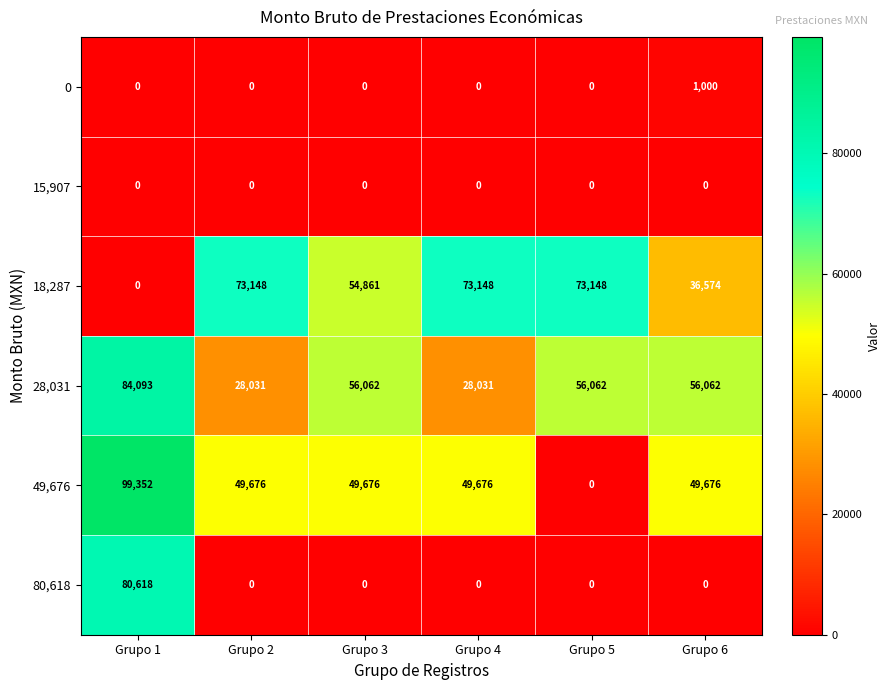

What is the difference between the maximum and minimum values in the 49,676 series?

99352